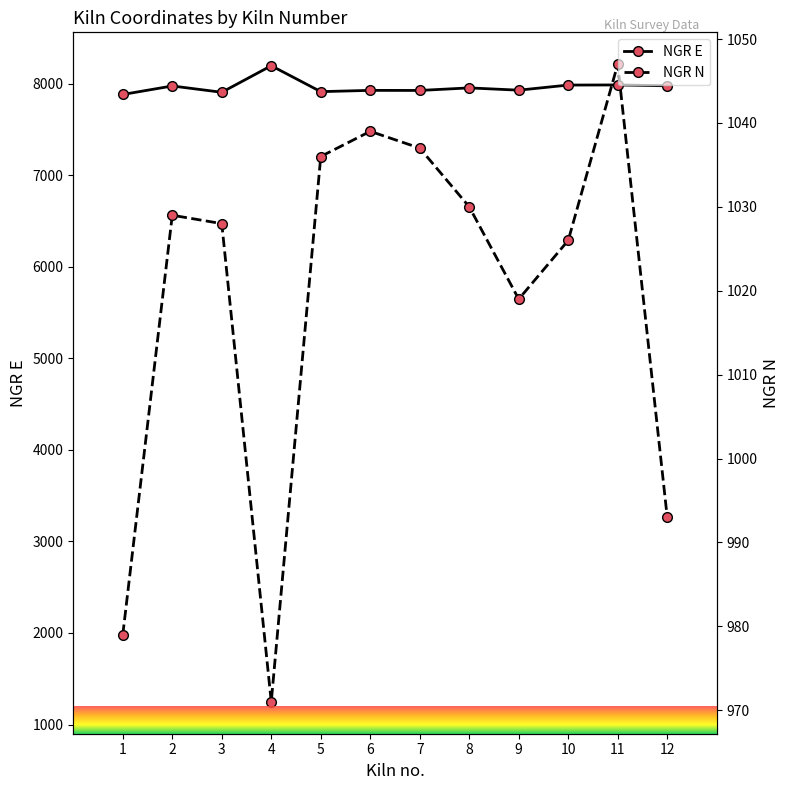

Which label corresponds to the largest value in the chart?

4